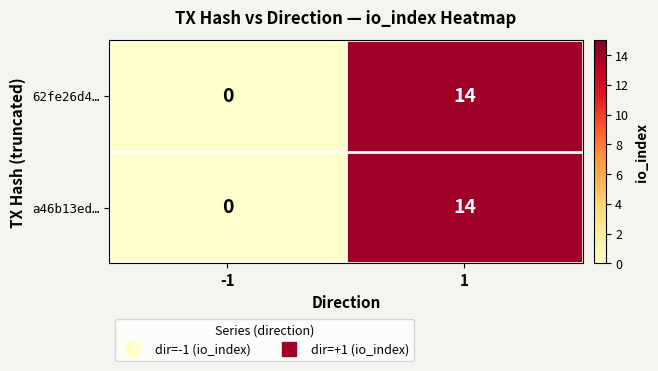

At which category does the chart reach its peak across all series?

1